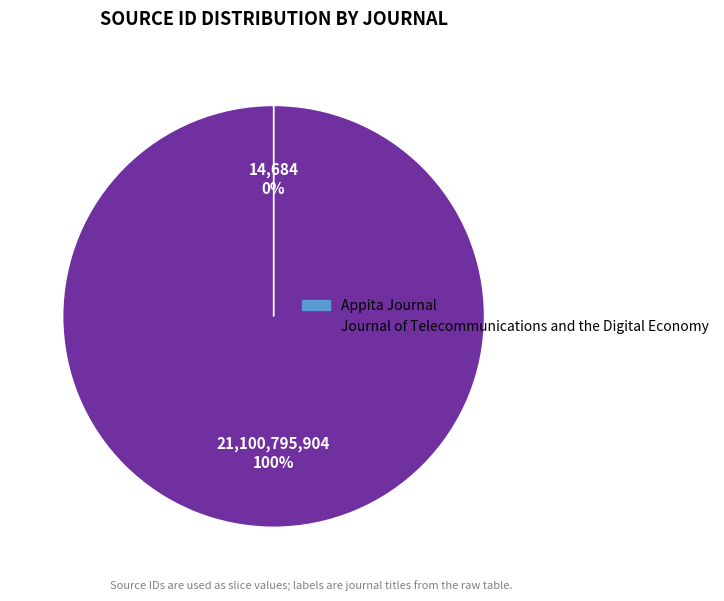

To the nearest percent, what portion does Journal of Telecommunications and the Digital Economy represent?

100%